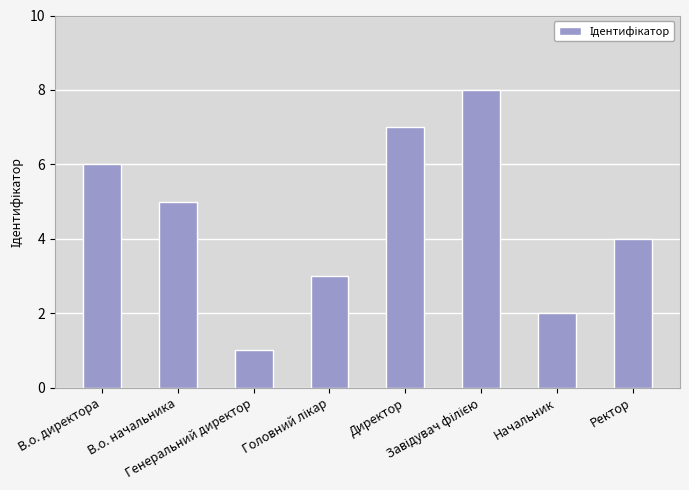

True or false: the data shows 1 at Генеральний директор.

True